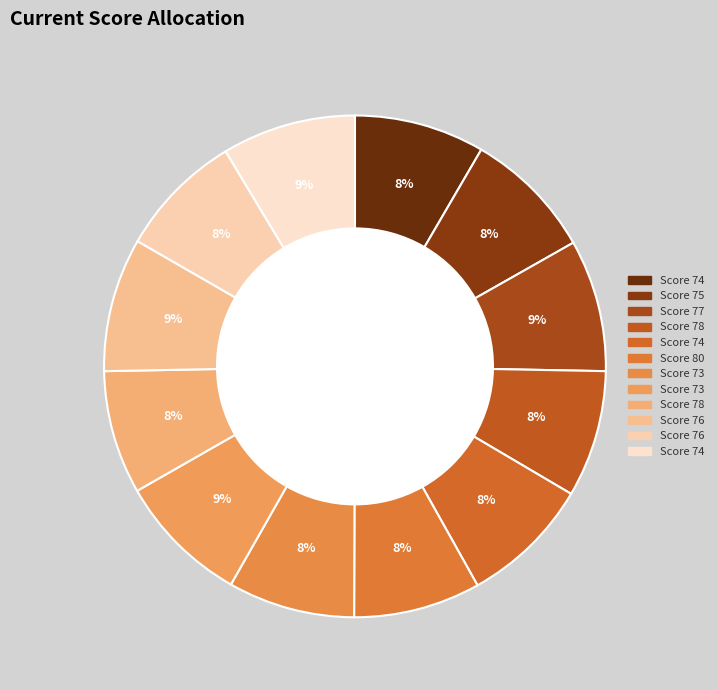

Count the number of slices in the pie.

12